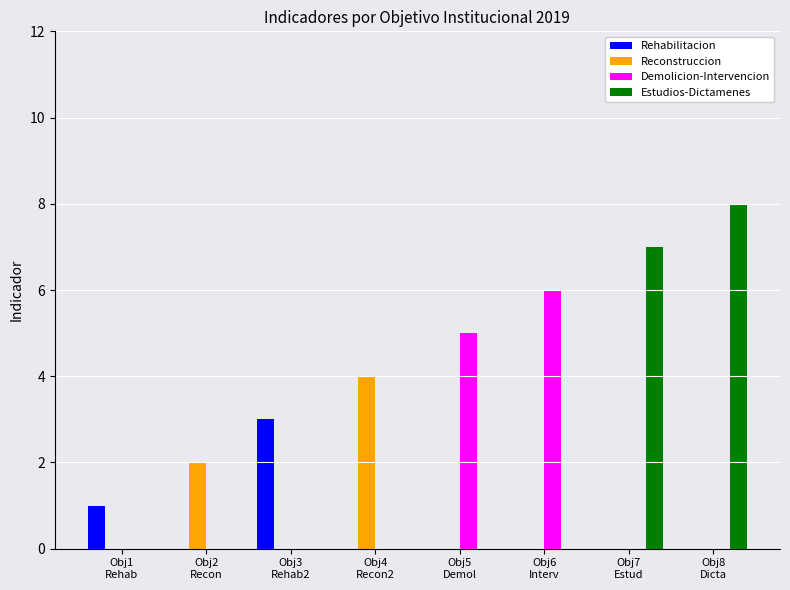

How many Estudios-Dictamenes values are between 0 and 7?

7